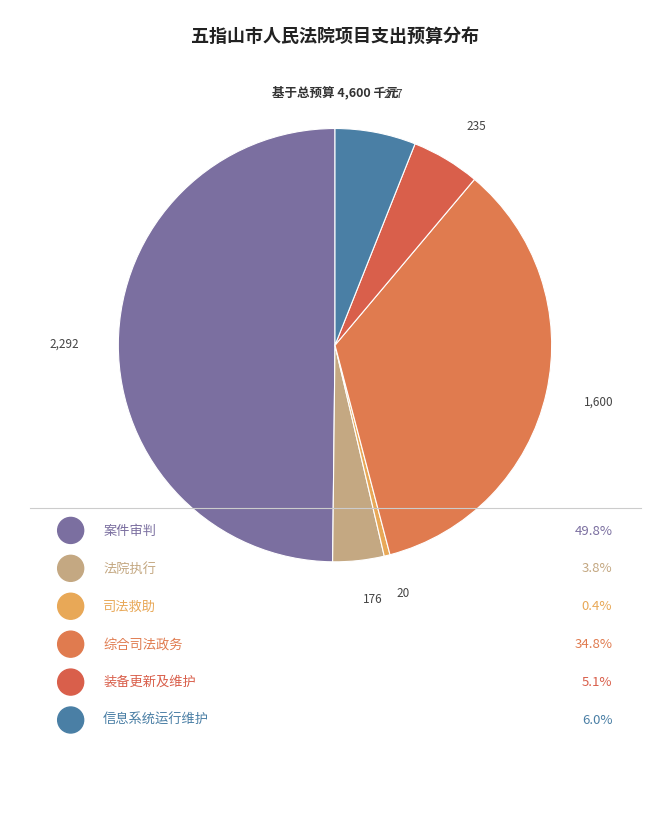

To the nearest percent, what percentage of the pie is 法院执行?

4%